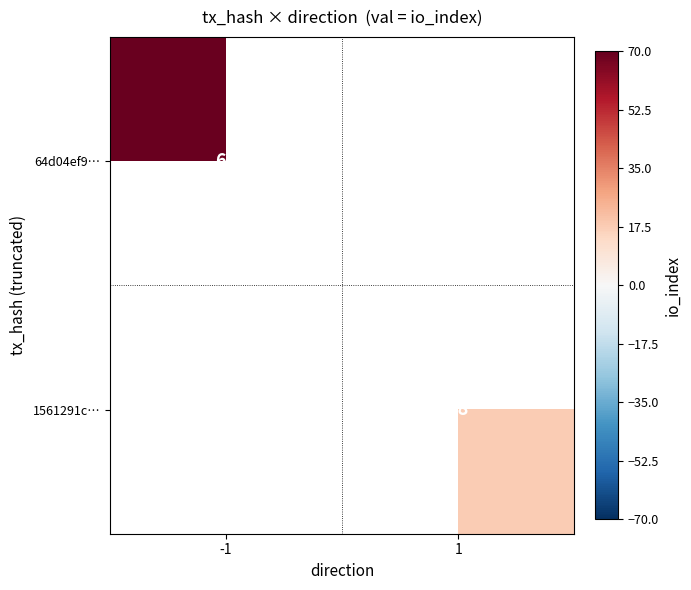

The value of 64d04ef9… at -1 is 69. True or false?

True